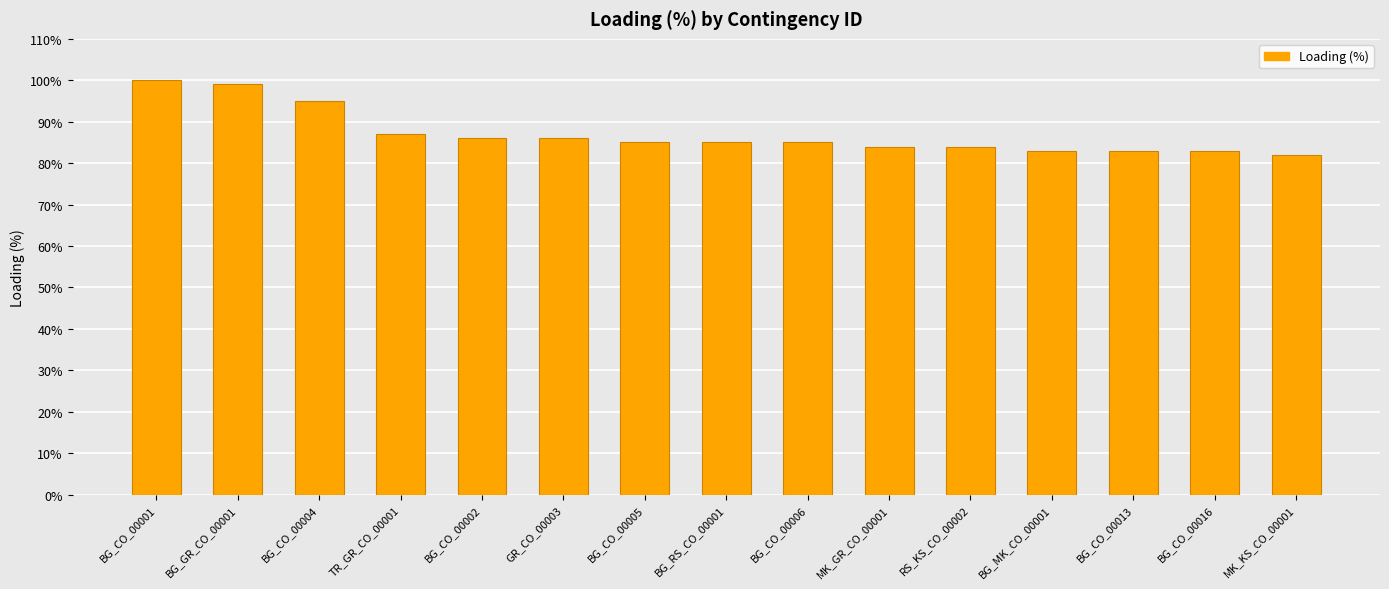

Which label corresponds to the smallest value in the chart?

MK_KS_CO_00001